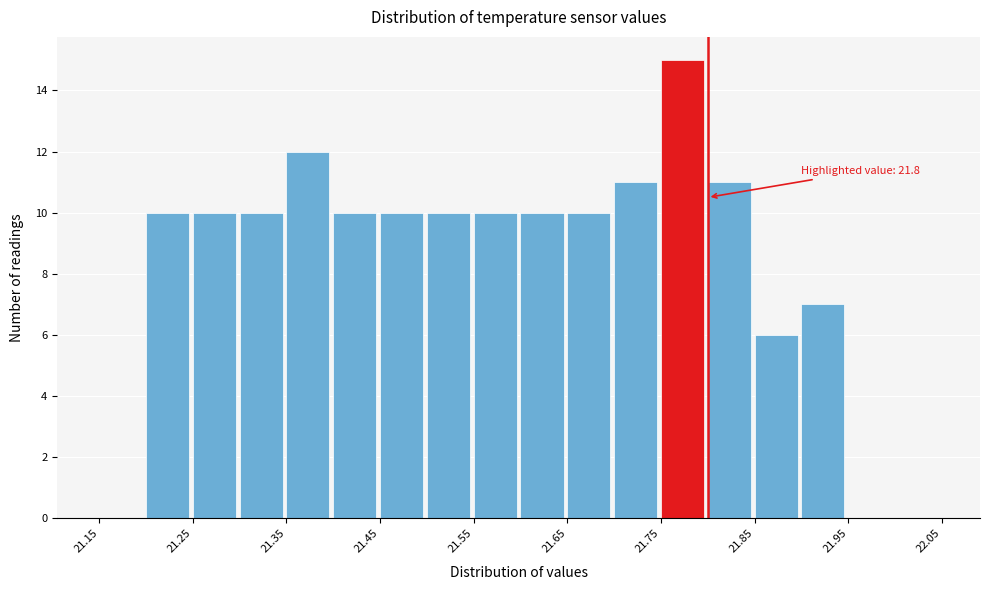

Over which range of the x-axis is the bar tallest?

21.75 to 21.80